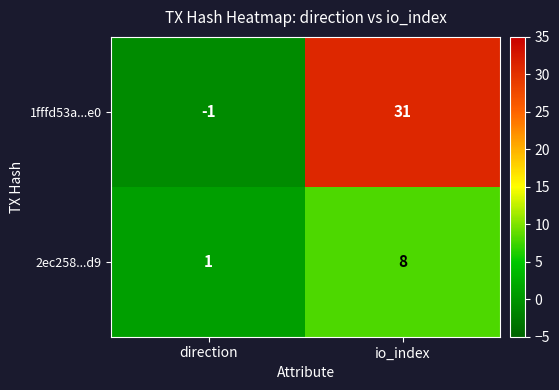

Rank the series at direction from lowest to highest value.

1fffd53a...e0, 2ec258...d9